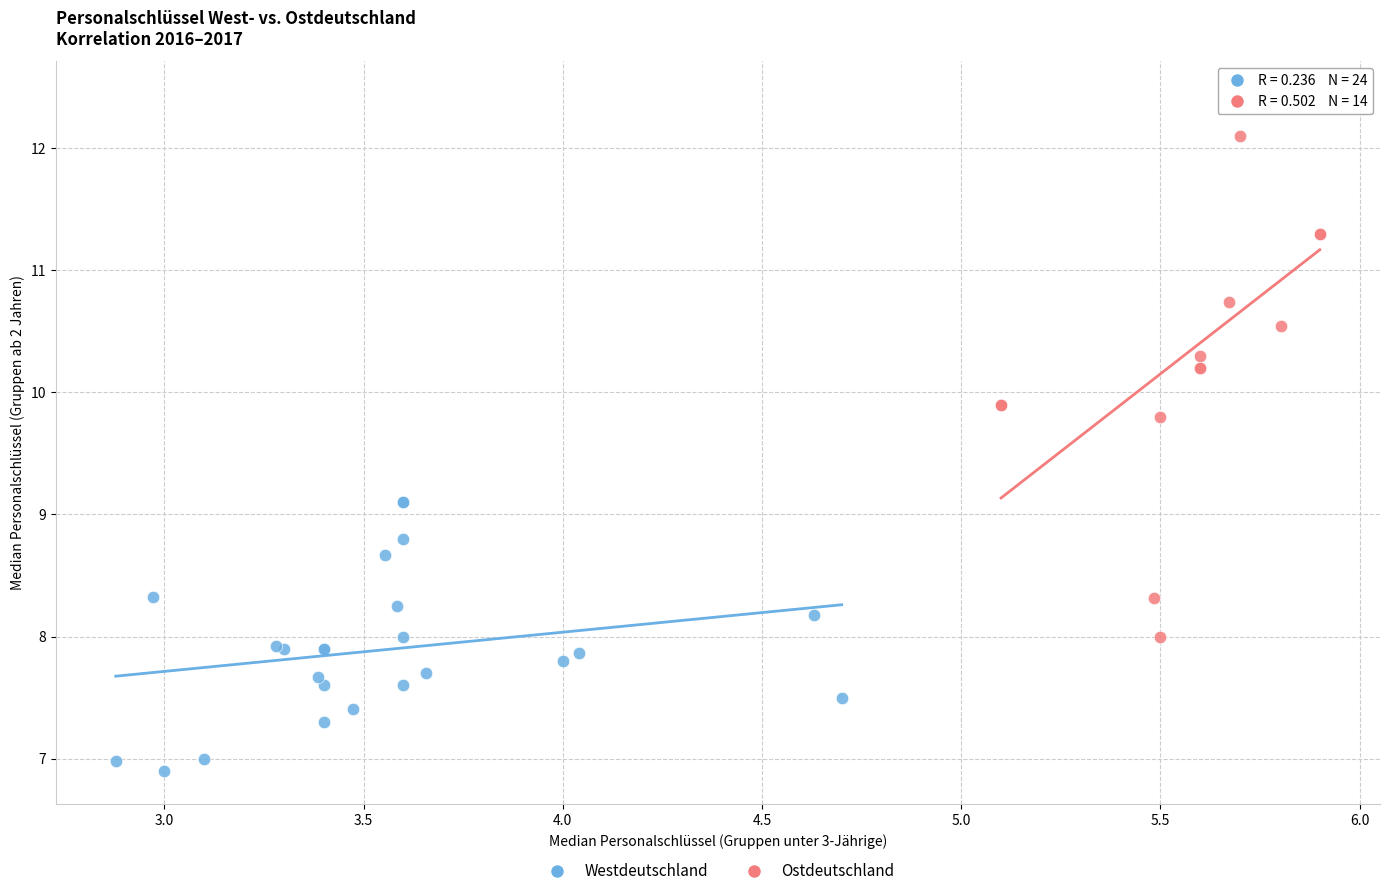

Which series contains the highest Y value?

Ostdeutschland